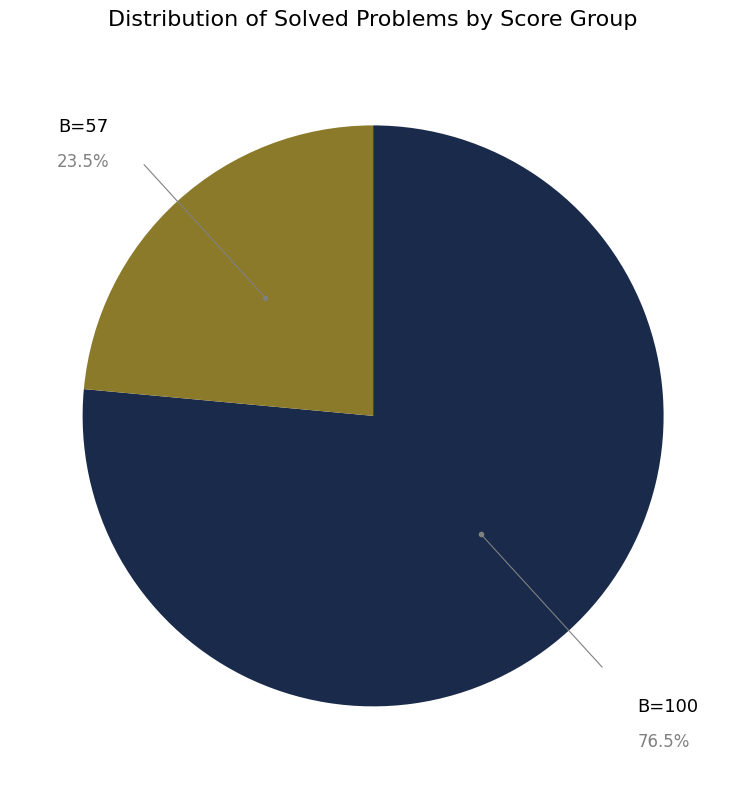

What is the ratio of the value at B=100 to the value at B=57?

3.3